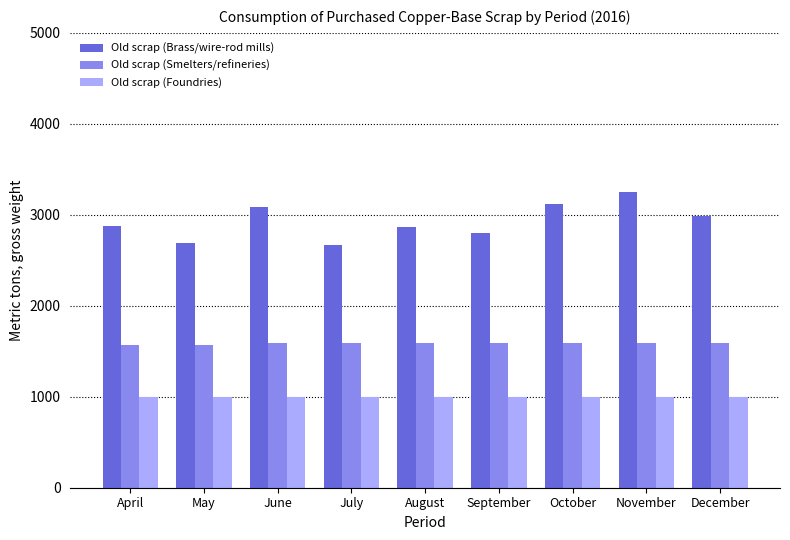

Rank the series by their maximum value, from lowest to highest.

Old scrap (Foundries), Old scrap (Smelters/refineries), Old scrap (Brass/wire-rod mills)